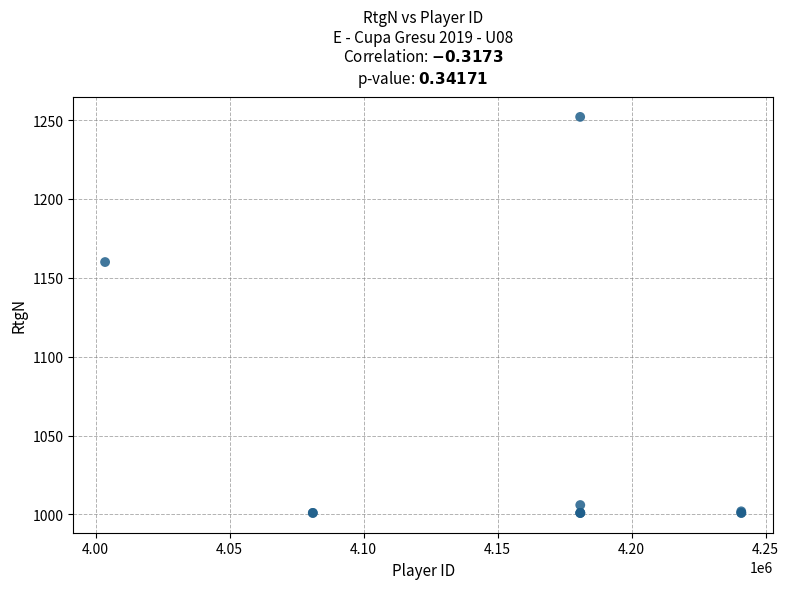

What Y value in the scatter plot is closest to 1126?

1160